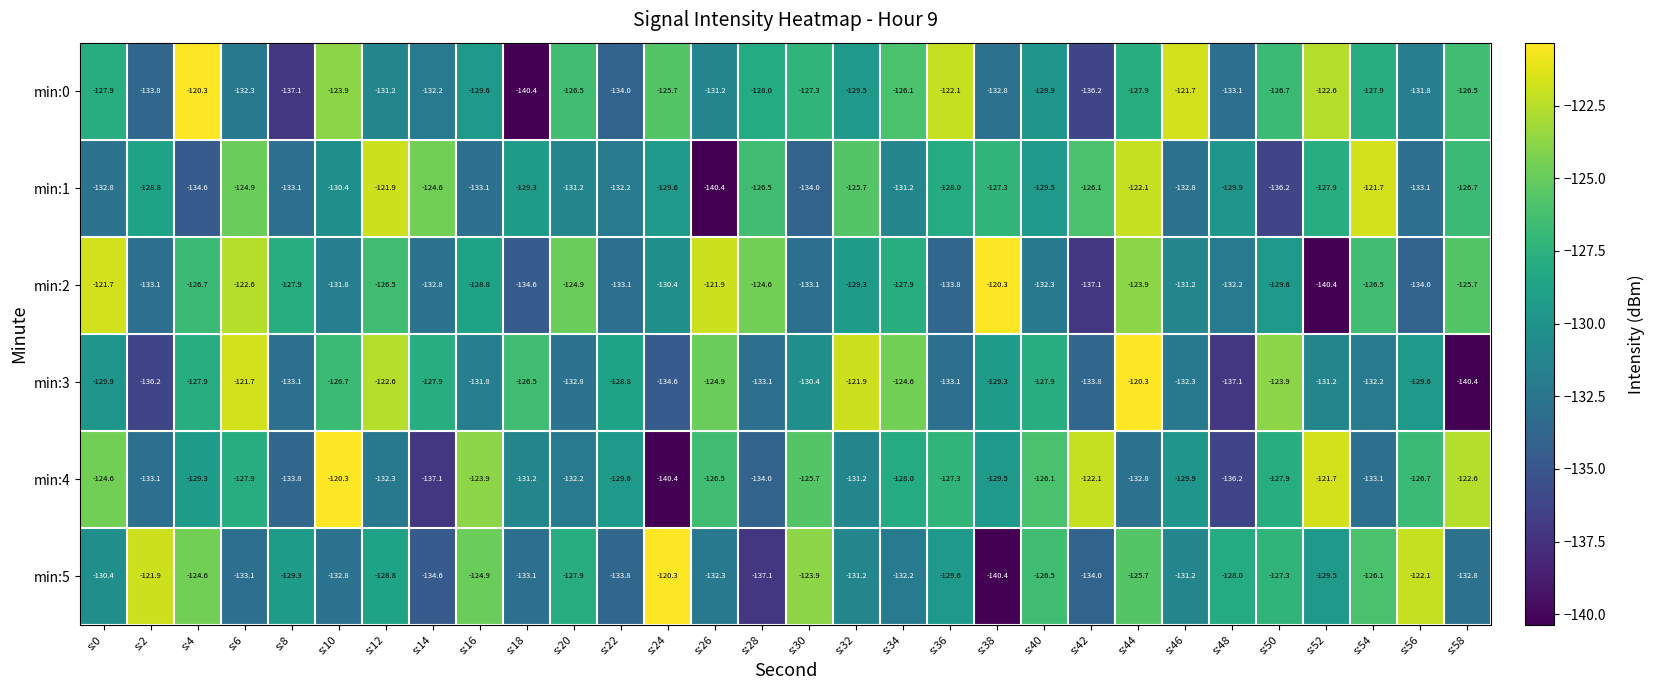

Rank the series at s:22 from lowest to highest value.

min:0, min:5, min:2, min:1, min:4, min:3